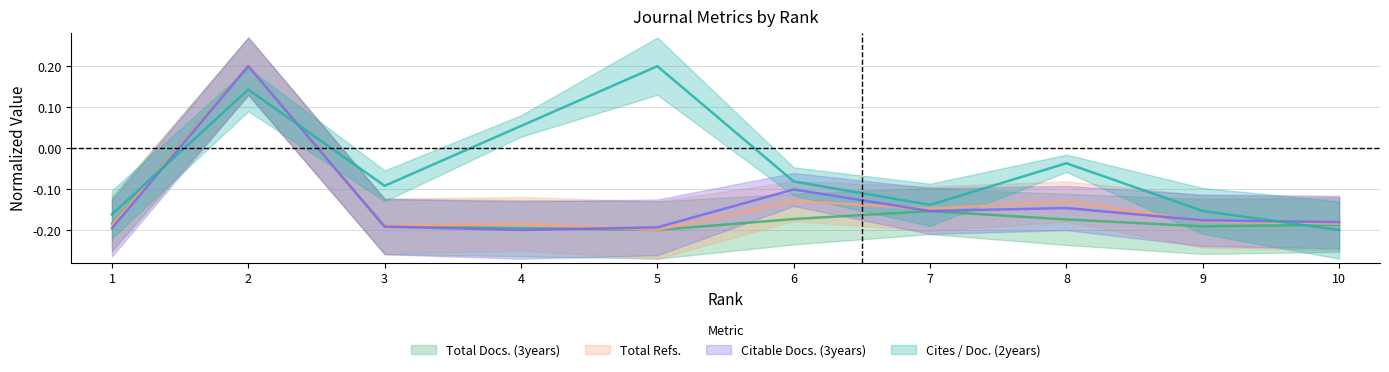

Count the Citable Docs. (3years) values in the range 0 to 1.

1